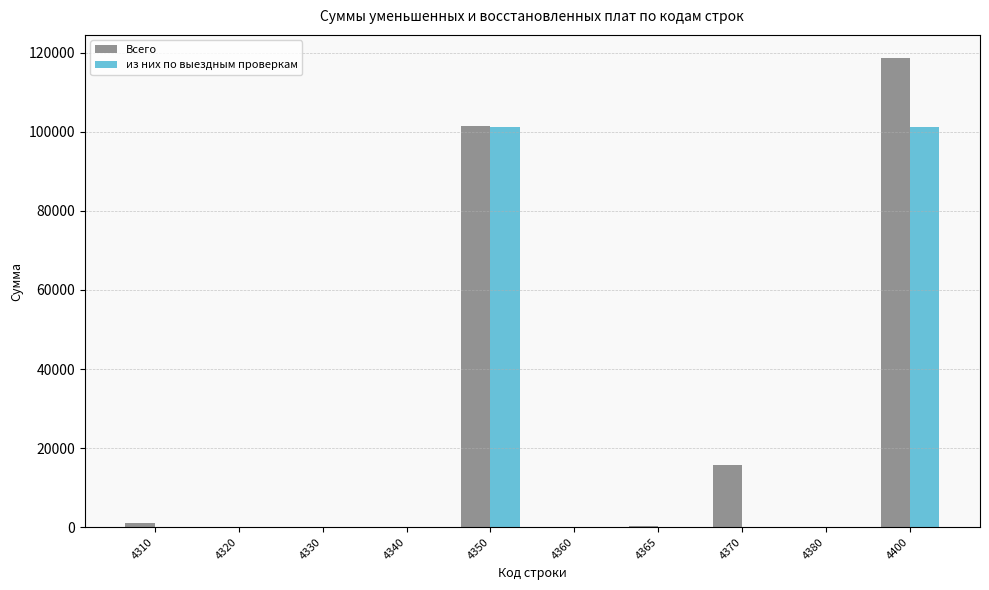

What is the maximum value shown in the chart?

118592